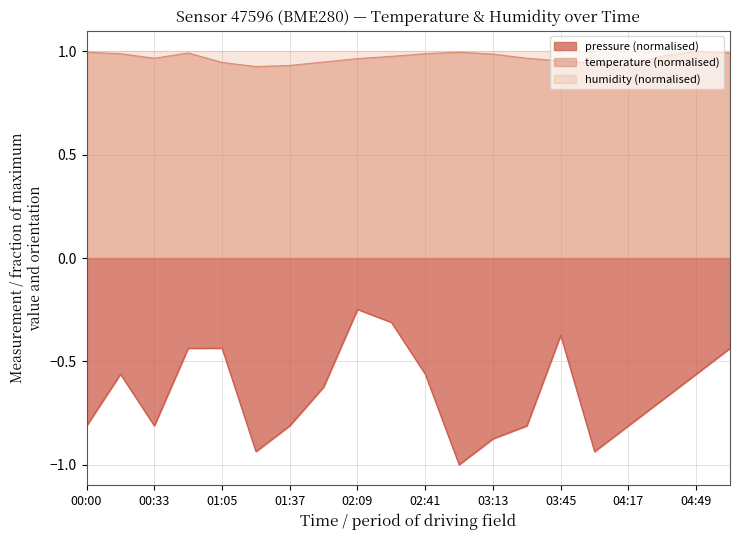

Which series has the widest spread of values?

pressure (normalised)